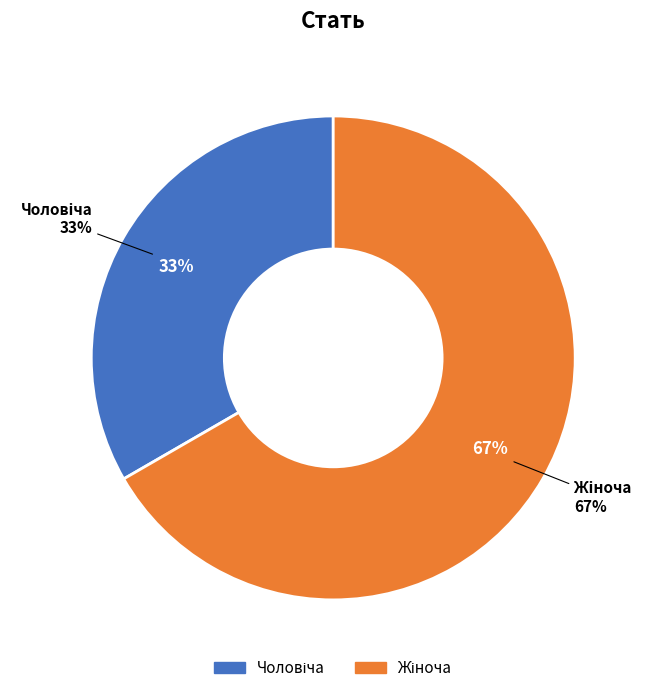

To the nearest percent, what percentage of the pie is Жіноча?

67%